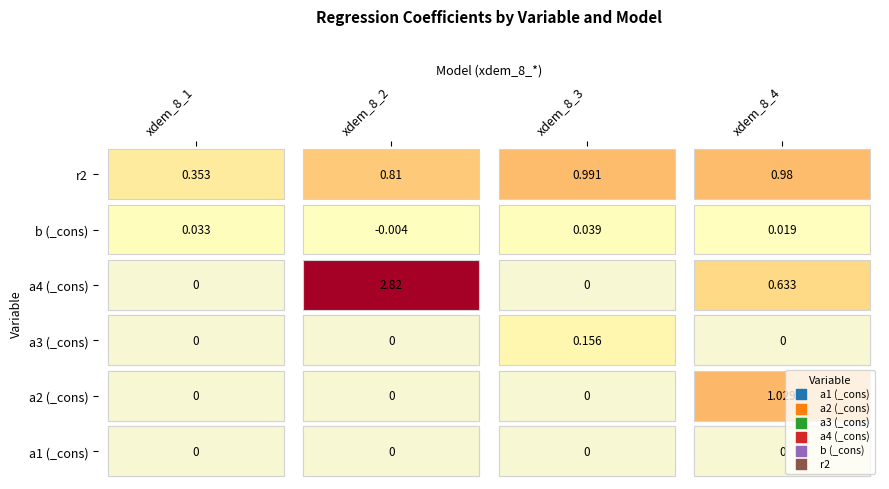

Rank the categories by a4_cons value from lowest to highest.

0, 2, 3, 1